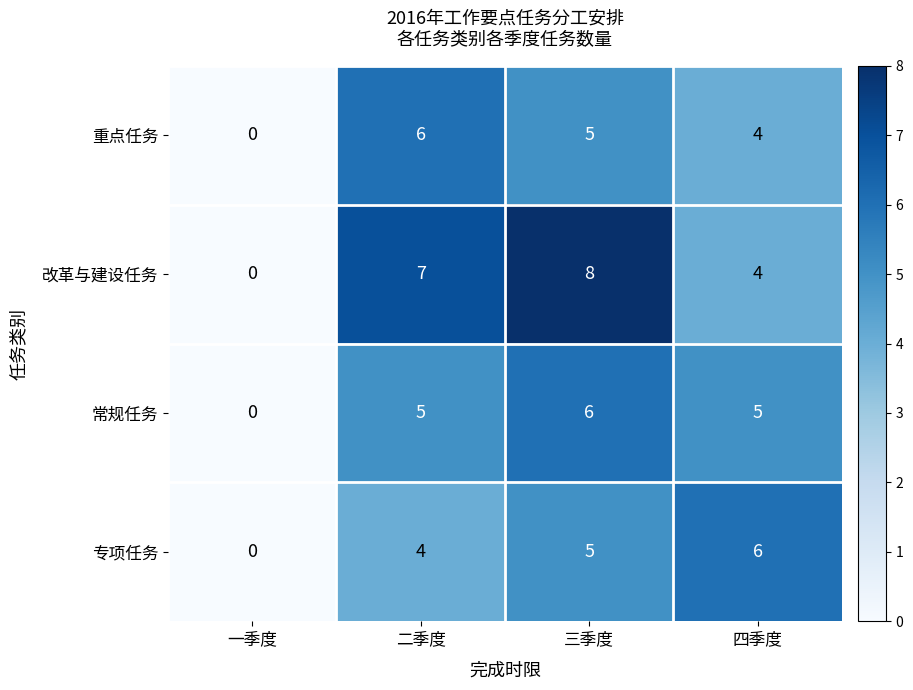

Read the 专项任务 value at 二季度.

4